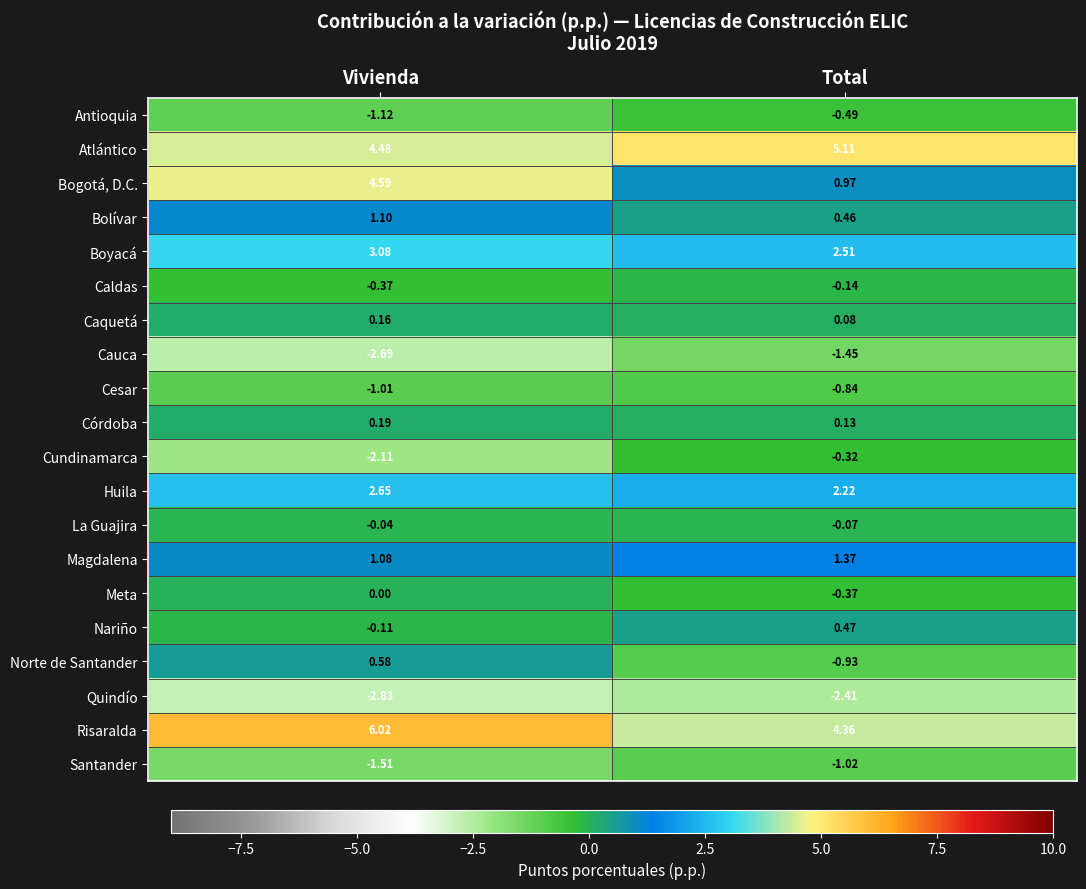

Where is Atlántico nearest to the value 4?

Vivienda